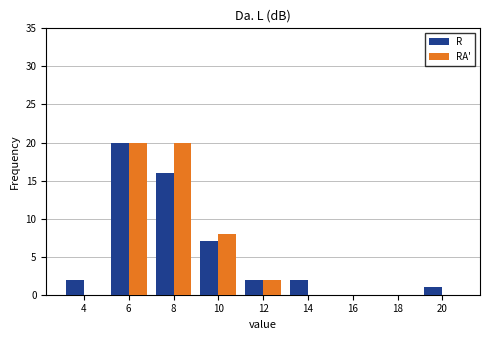

Reading left to right, transcribe all the data shown in this chart.

R: 4=2	6=20	8=16	10=7	12=2	14=2	16=0	18=0	20=1
RA': 4=0	6=20	8=20	10=8	12=2	14=0	16=0	18=0	20=0